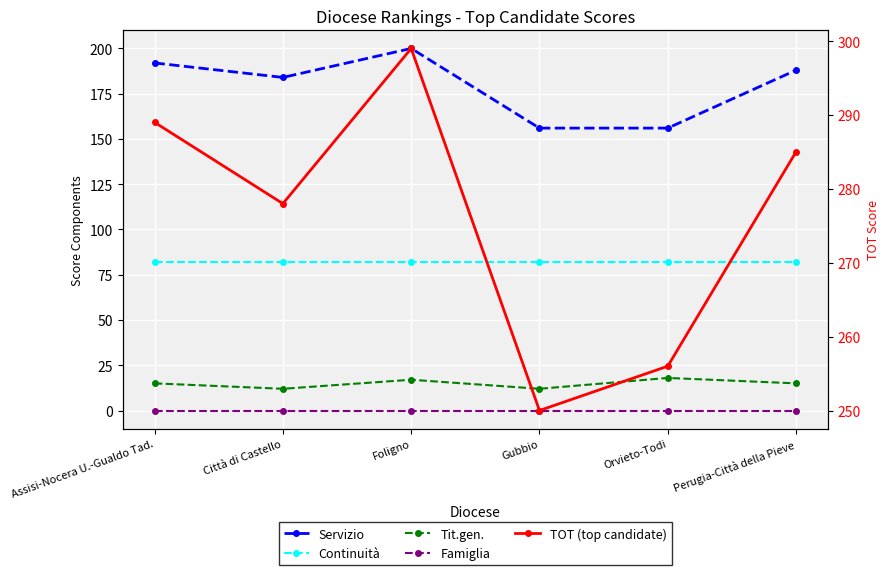

What is the label of the 5th point from the left?

Orvieto-Todi